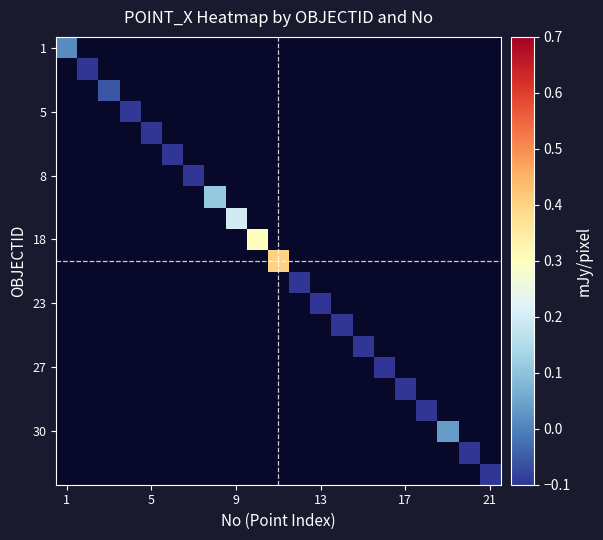

What is the maximum value shown in the chart?

0.4